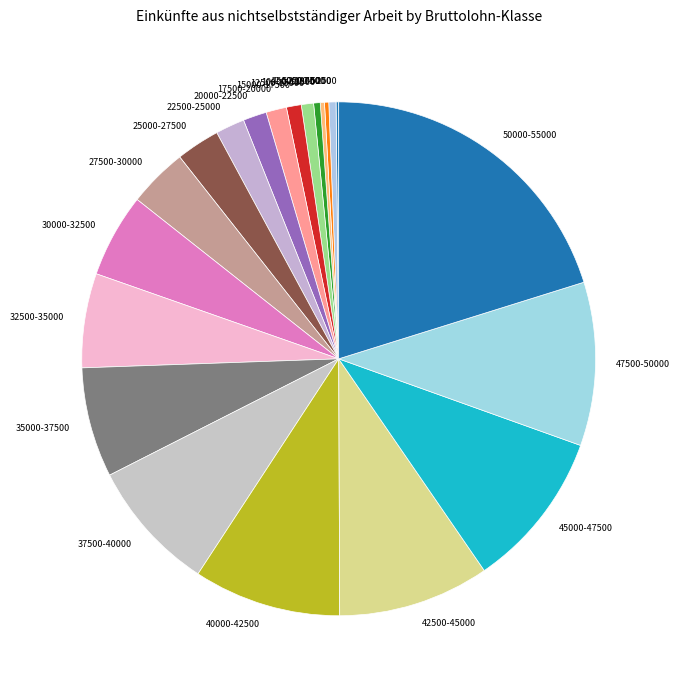

Is the sum of 37500-40000 and 50000-55000 greater than half?

No